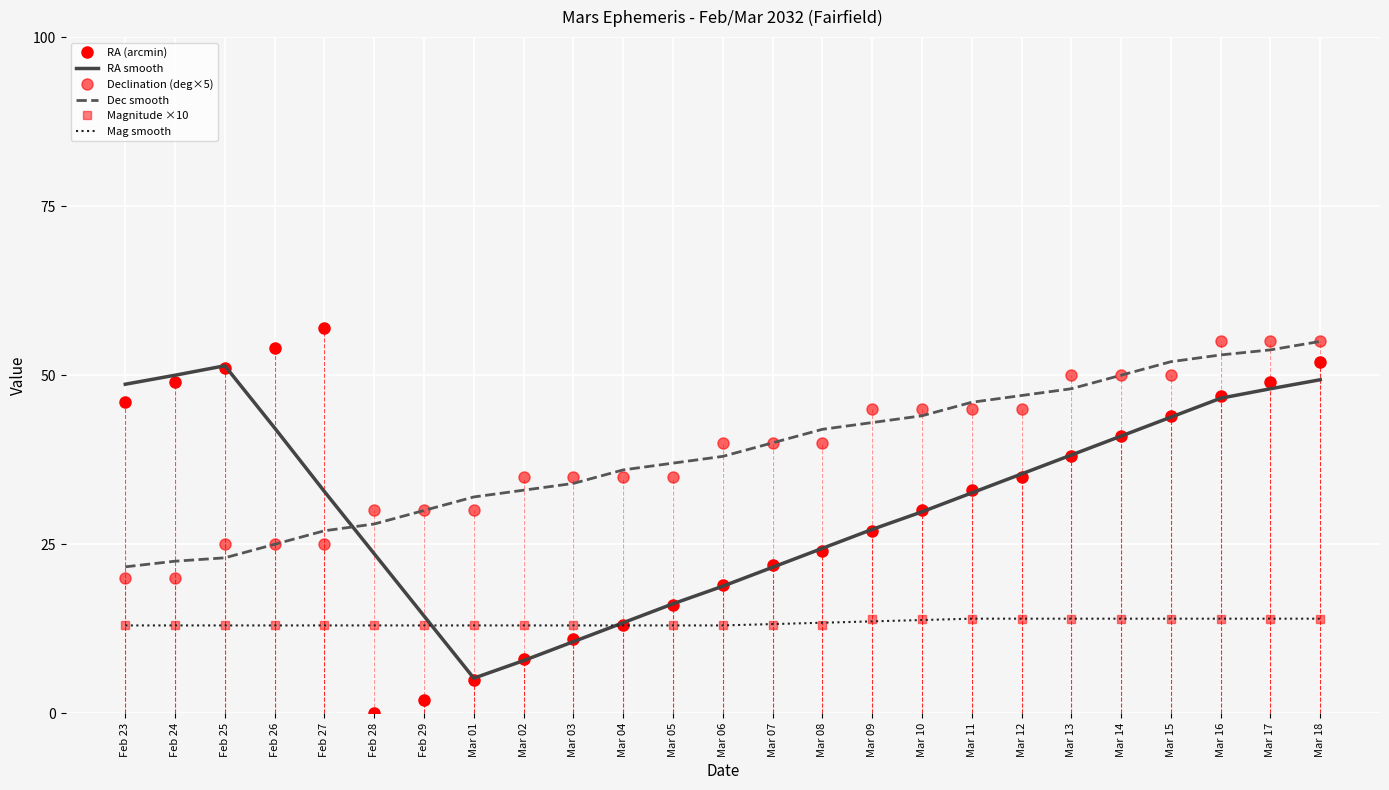

At how many categories does at least one series exceed 25?

25